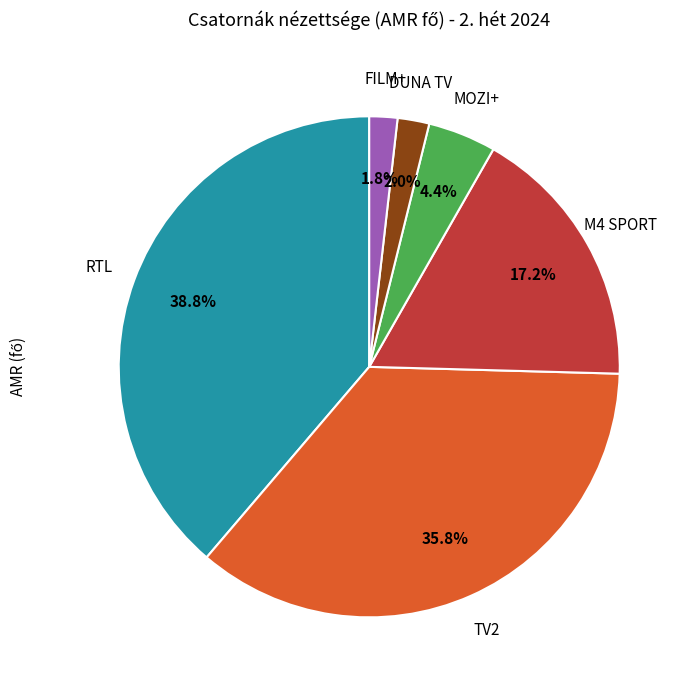

What percentage is the RTL slice, to the nearest percent?

39%